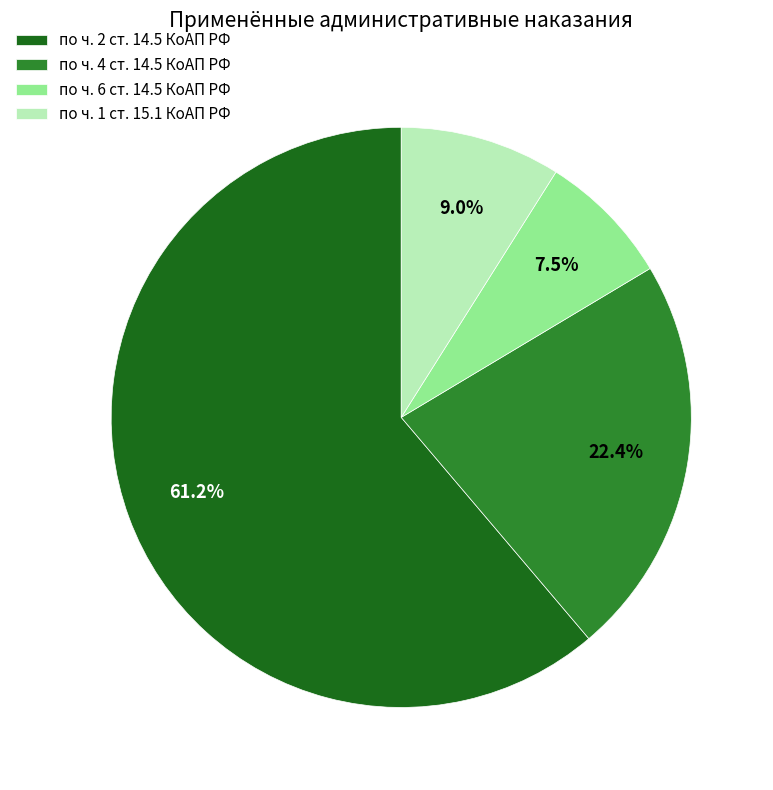

What percentage do по ч. 6 ст. 14.5 КоАП РФ and по ч. 4 ст. 14.5 КоАП РФ together represent?

29.9%